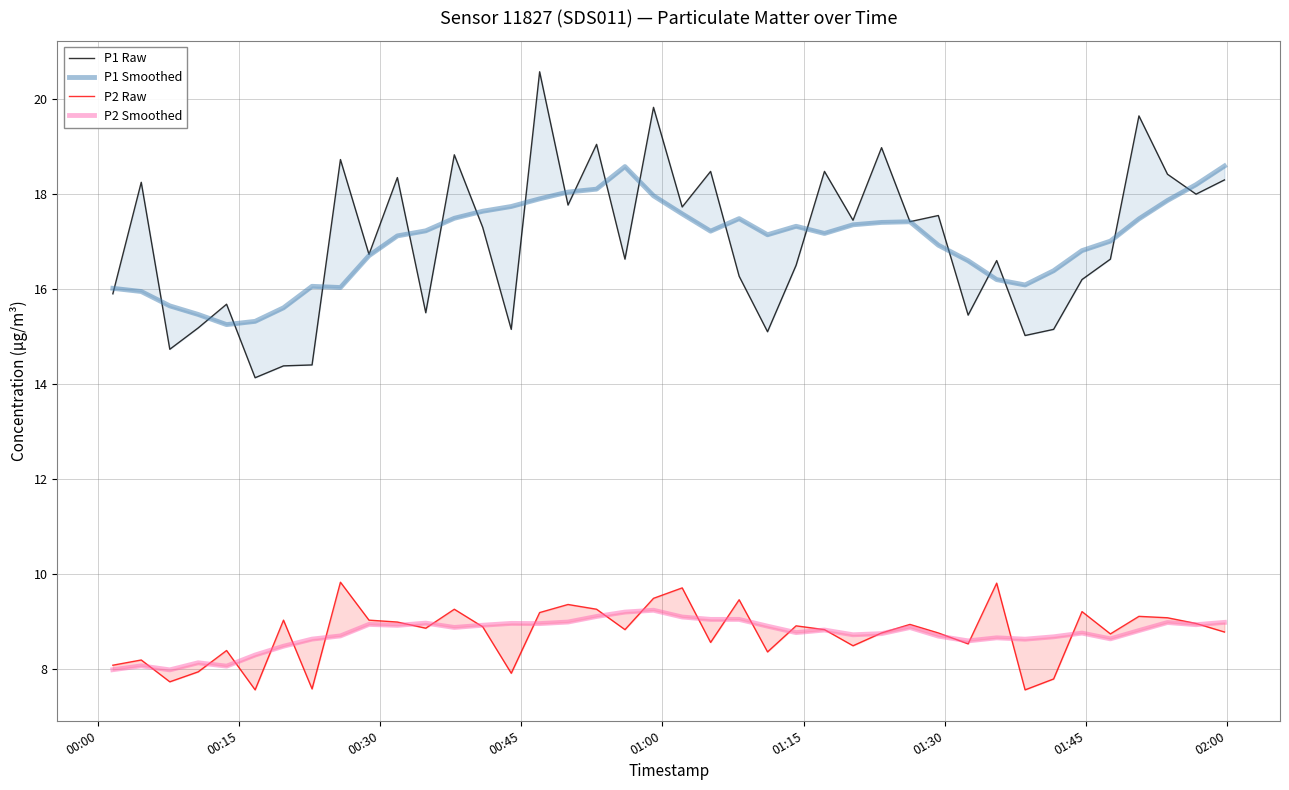

True or false: P2 Smoothed and P1 Smoothed cross at least once.

False